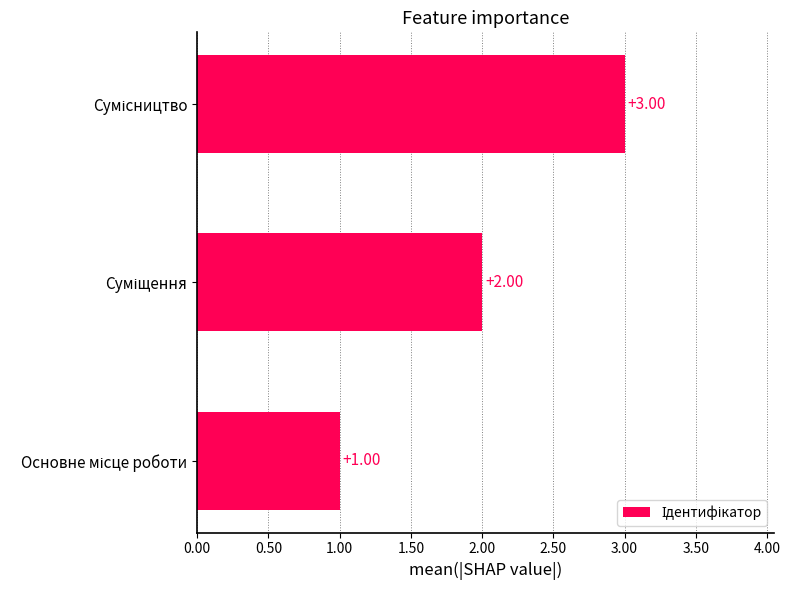

What is the sum of all values?

6